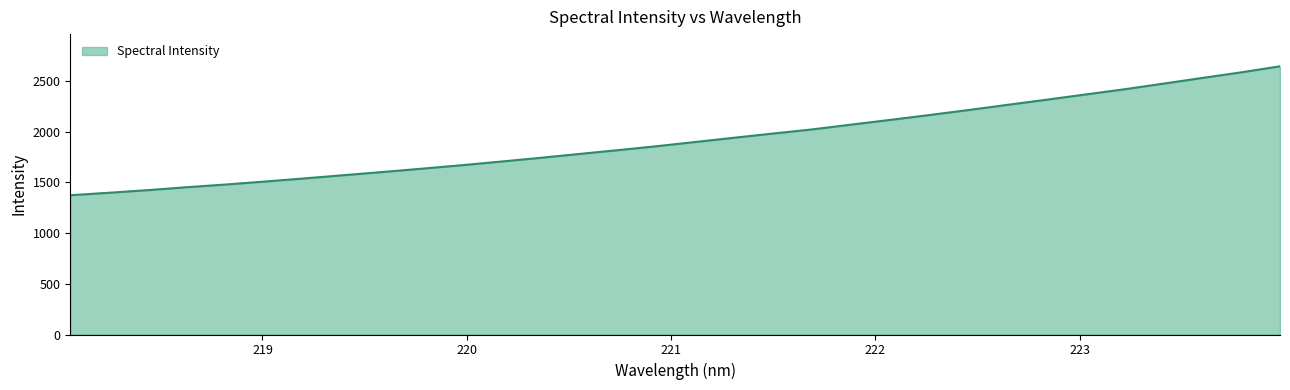

What is the greatest value displayed?

2646.7